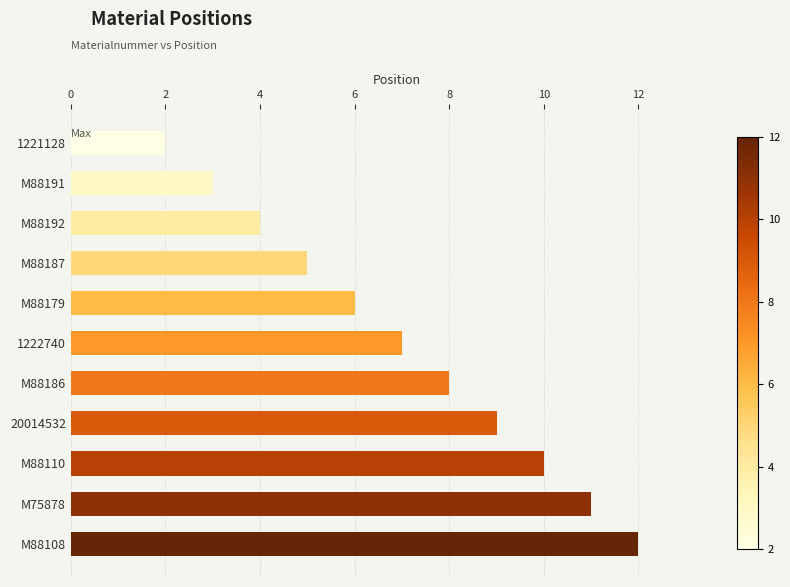

Reading bottom to top, list all the values displayed in this chart.

M88108=12	M75878=11	M88110=10	20014532=9	M88186=8	1222740=7	M88179=6	M88187=5	M88192=4	M88191=3	1221128=2